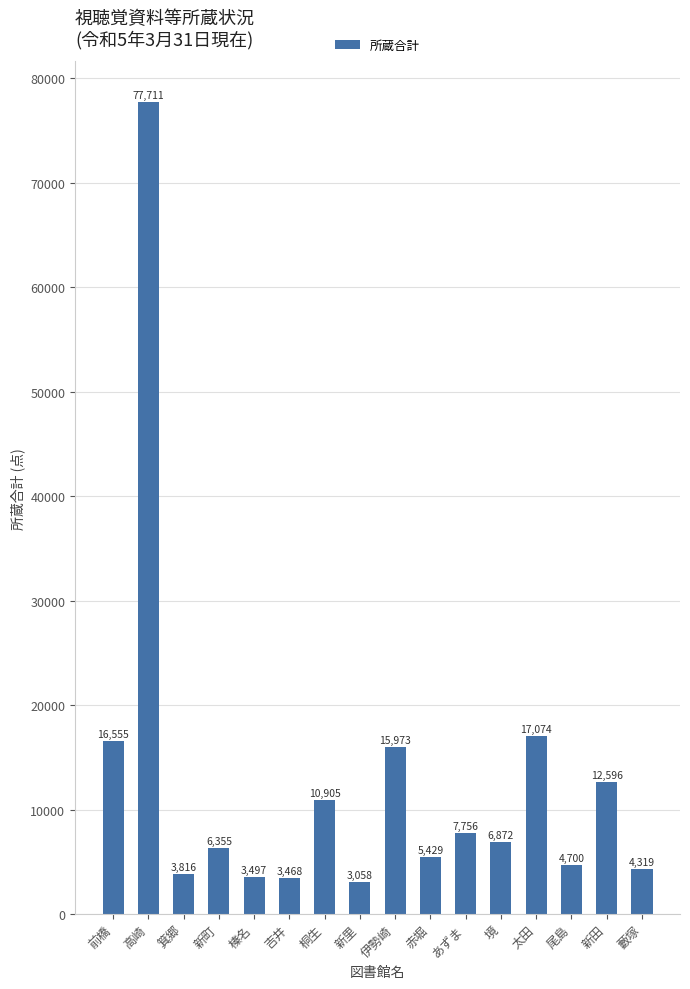

What position from the right is 箕郷?

14